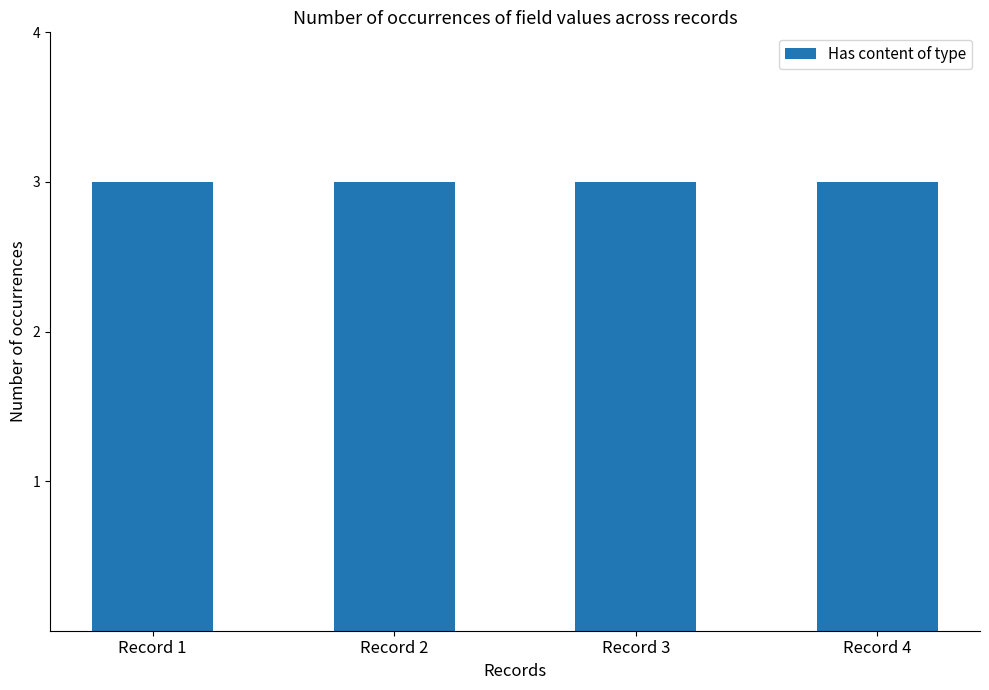

At which label is Has record set type closest to 122803?

Record 1